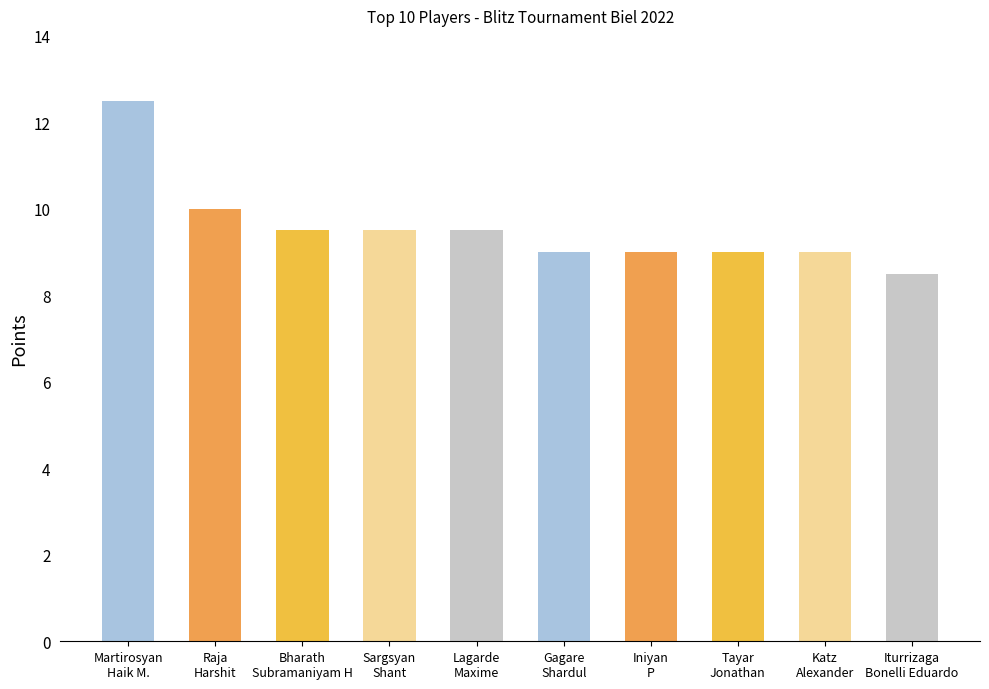

Count the number of data series in this chart.

1